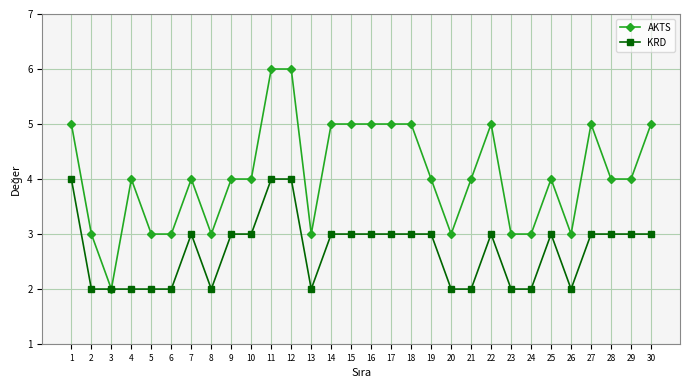

Read the KRD value at 14.

3